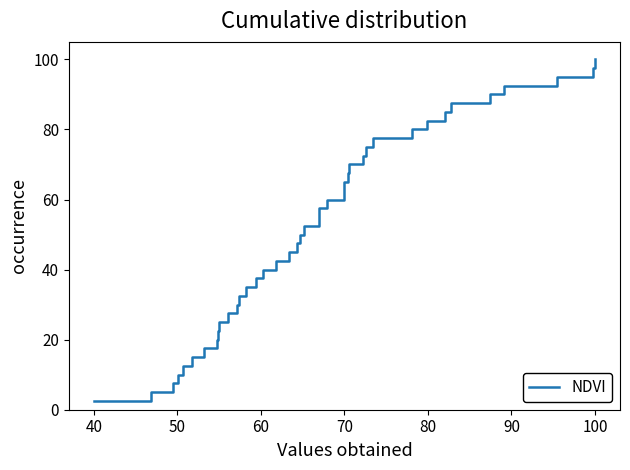

What is the difference between the maximum and minimum values?

97.5